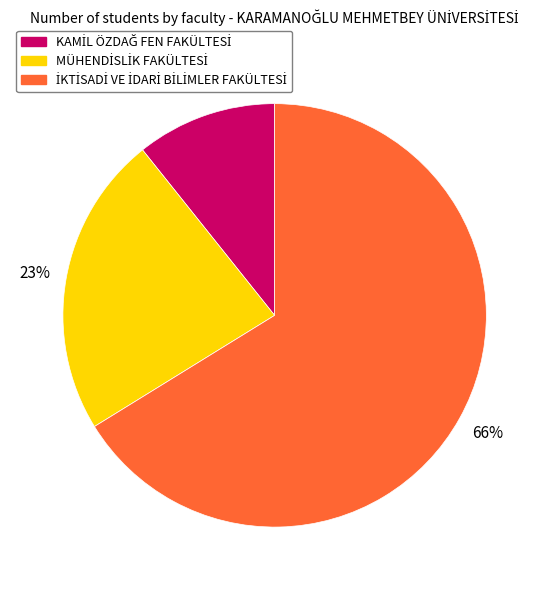

Is there a majority slice in this chart?

Yes